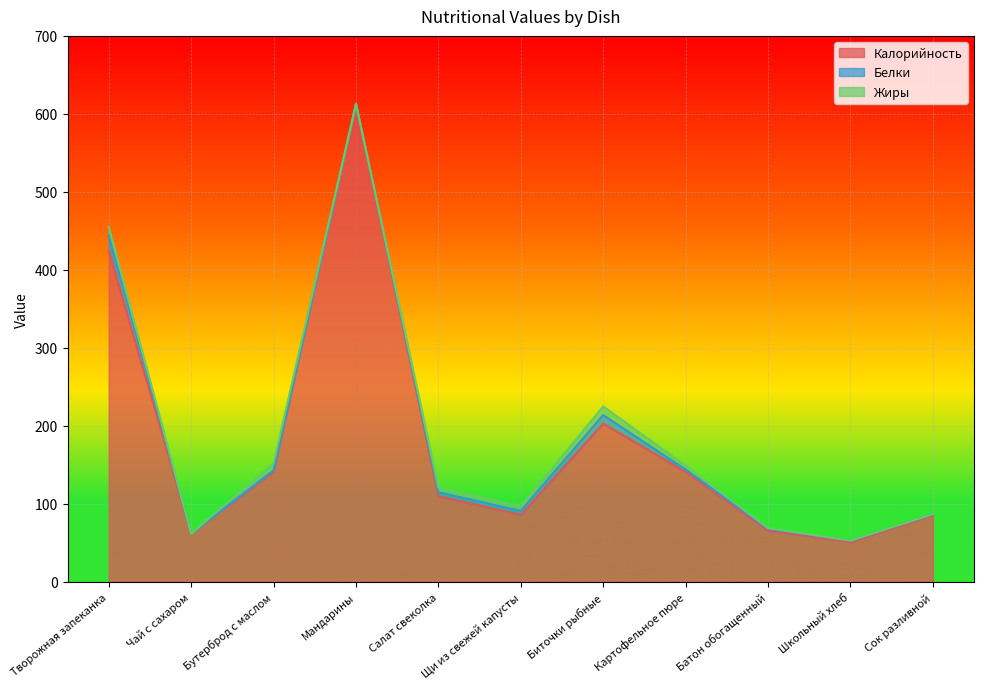

True or false: Калорийность and Белки intersect in this chart.

False